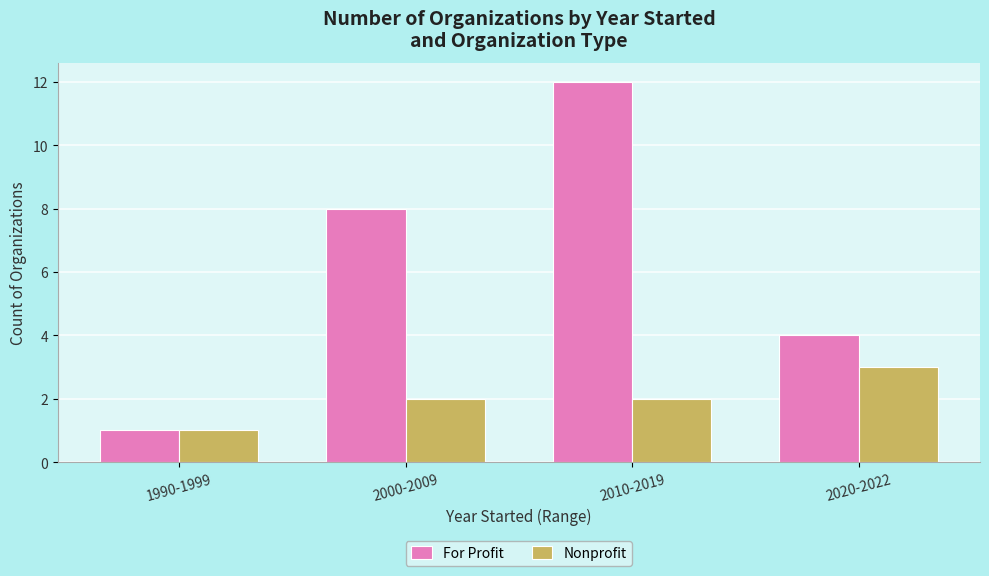

What is the average value of the For Profit series?

6